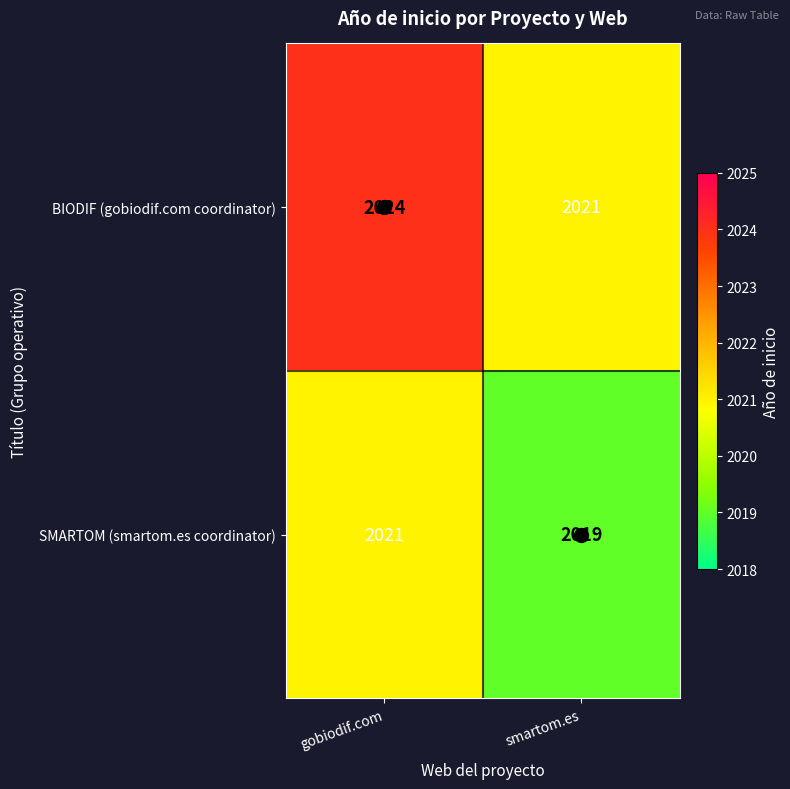

The SMARTOM (smartom.es coordinator) series shows 3570 at gobiodif.com. True or false?

False